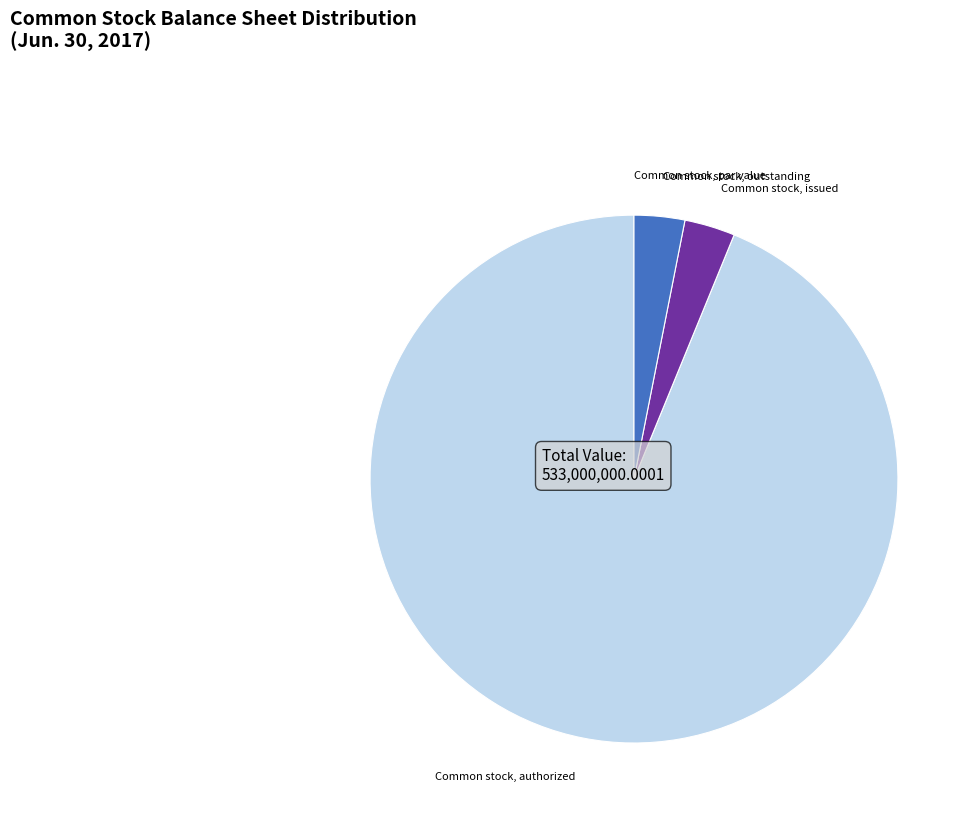

Is Common stock, authorized the majority of the pie?

Yes